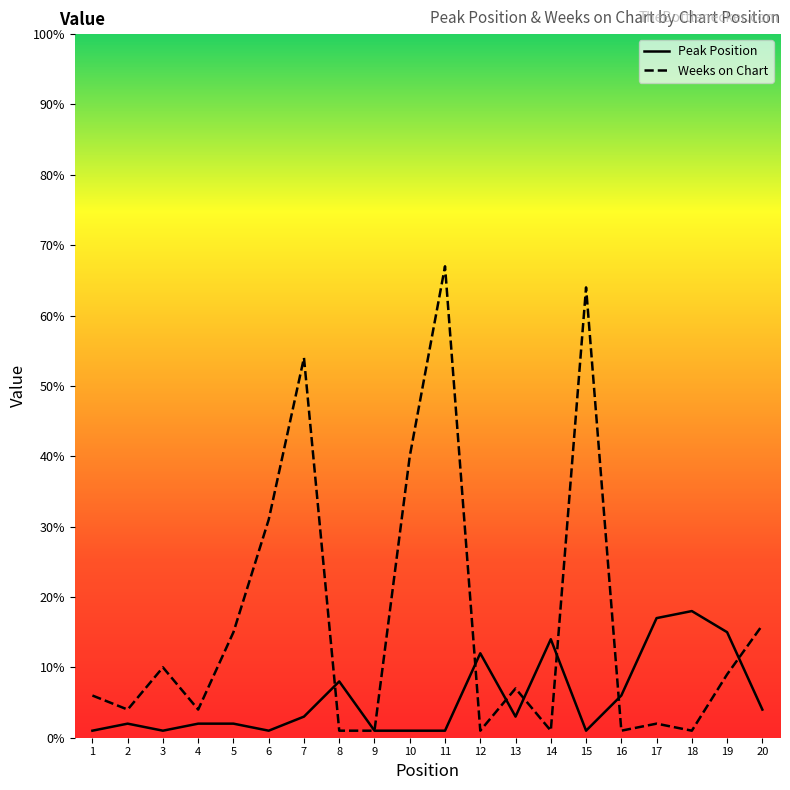

The Weeks on Chart series shows 56 at 10. True or false?

False